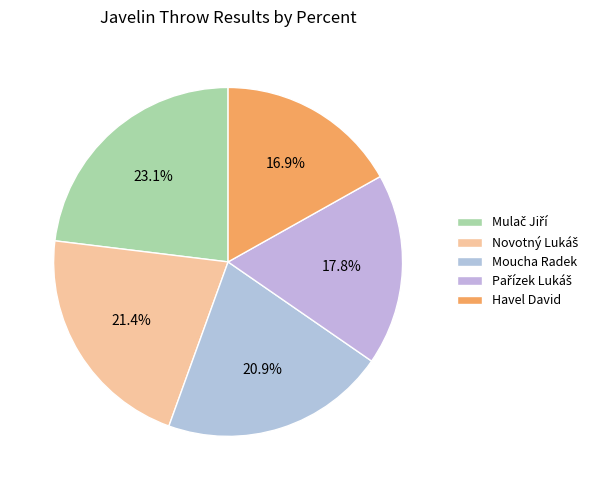

Rank the categories by value from highest to lowest.

Mulač Jiří, Novotný Lukáš, Moucha Radek, Pařízek Lukáš, Havel David